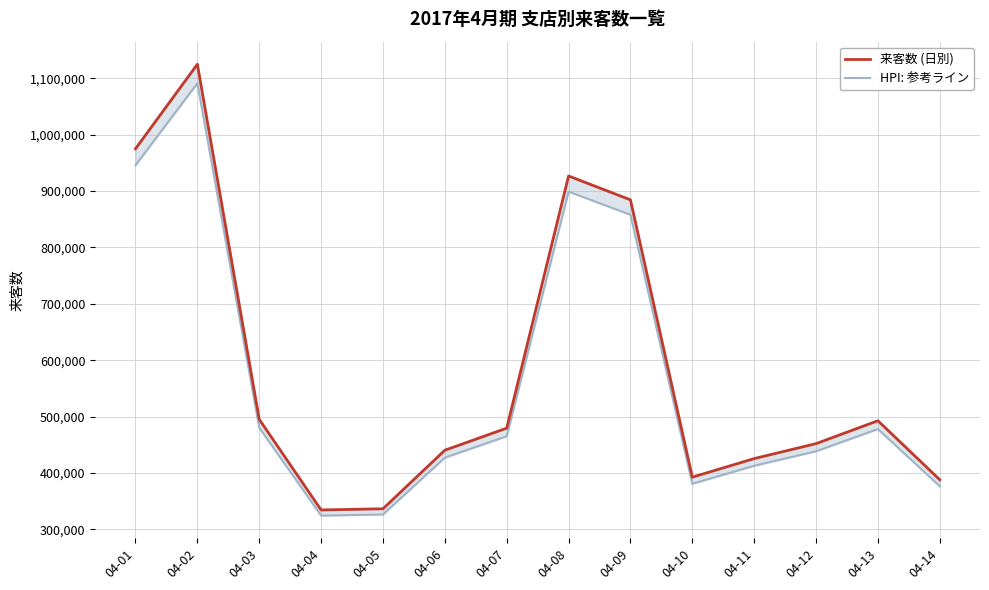

True or false: 来客数 (日別) has a value of 1124946.0 at 04-02.

True